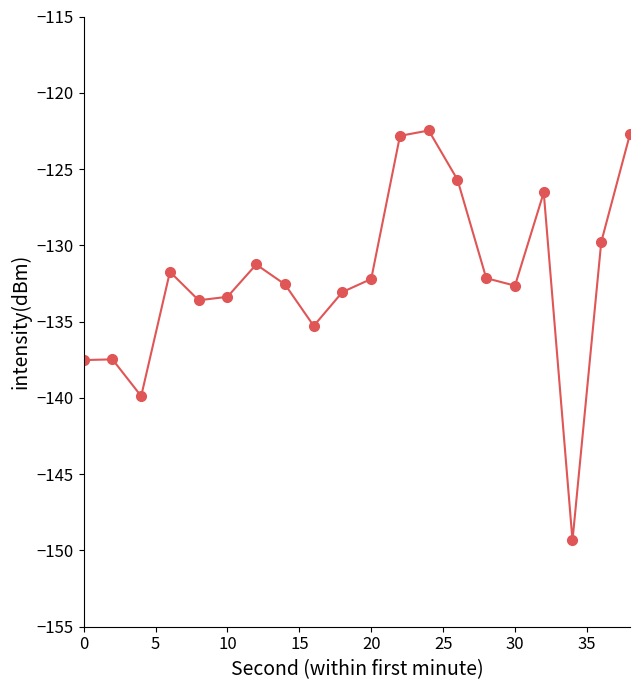

What is the value of the 19th point from the left?

-129.8